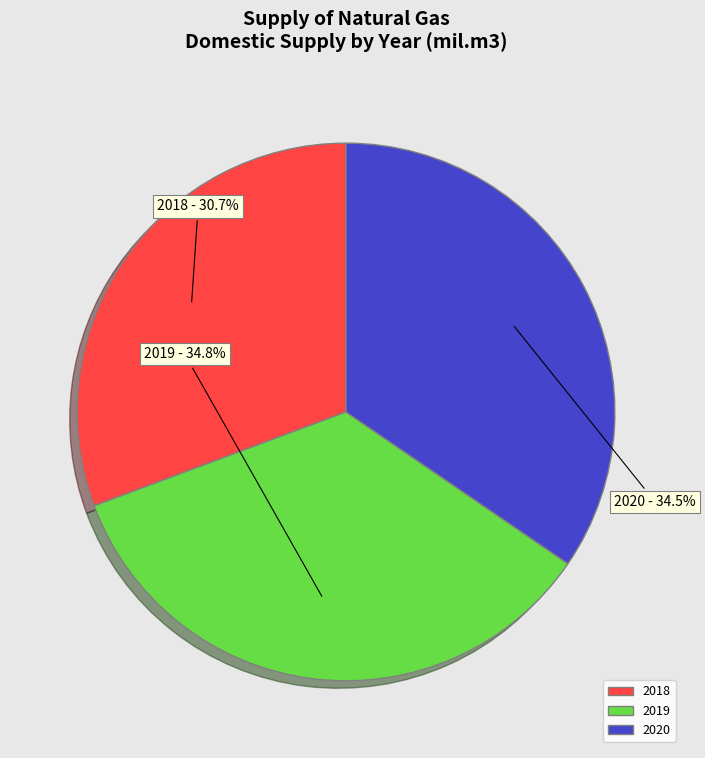

How many segments does this pie chart have?

3